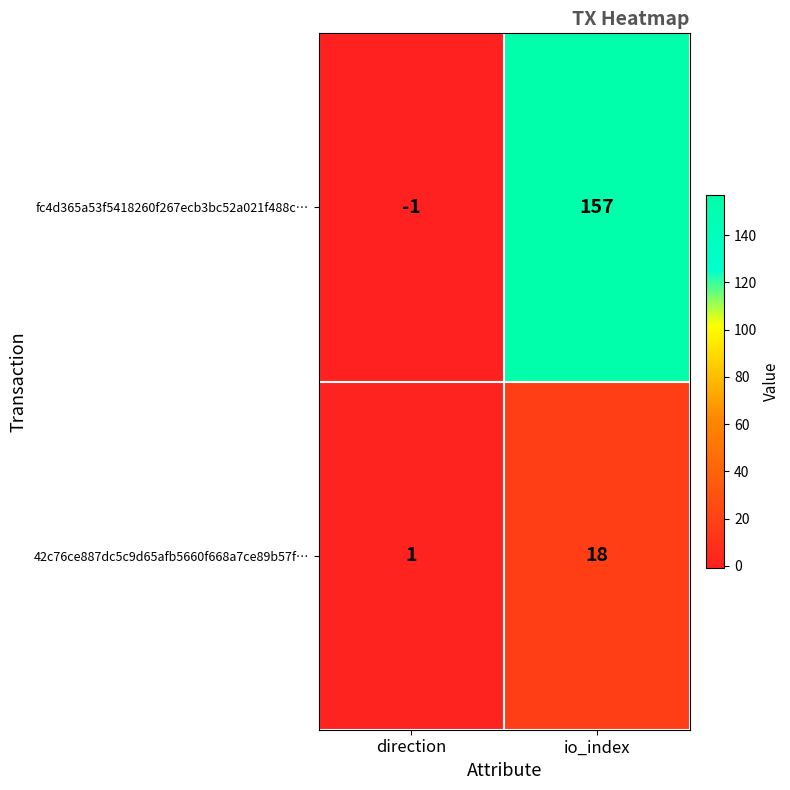

Where is 42c76ce887dc5c9d65afb5660f668a7ce89b57f… nearest to the value 9?

direction